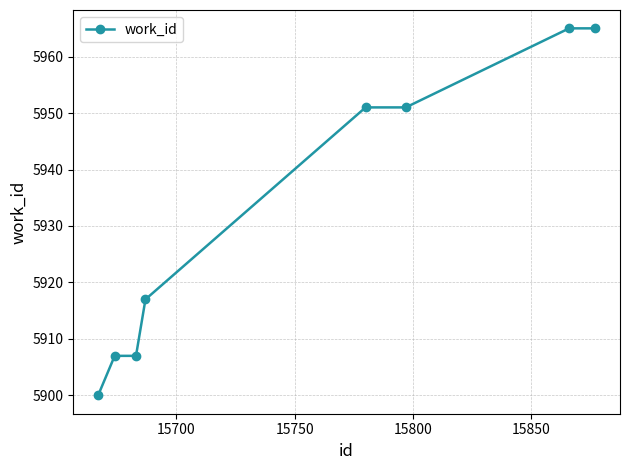

What is the greatest value displayed?

5965